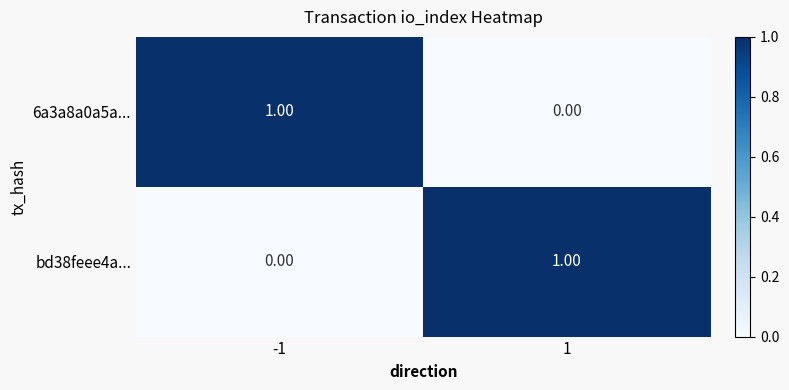

Rank the categories by bd38feee4a... value from lowest to highest.

-1, 1